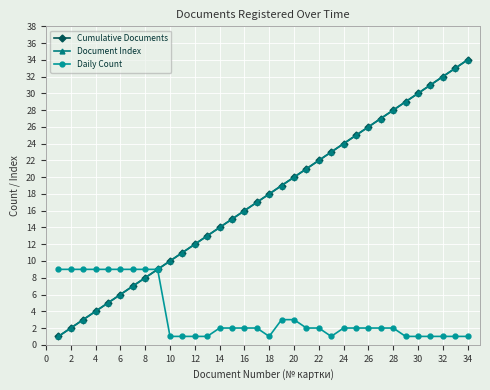

Is this an area chart (filled region under the line)?

No